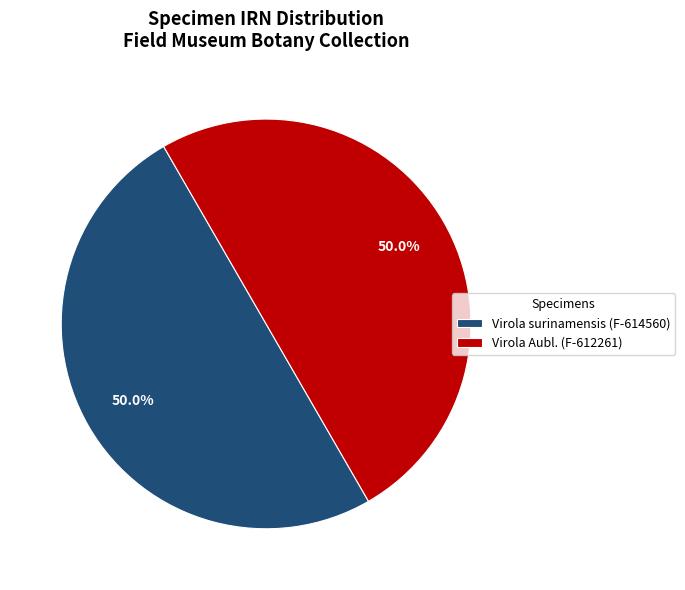

Approximately how many times larger is the value at Virola surinamensis (F-614560) compared to Virola Aubl. (F-612261)?

1.0